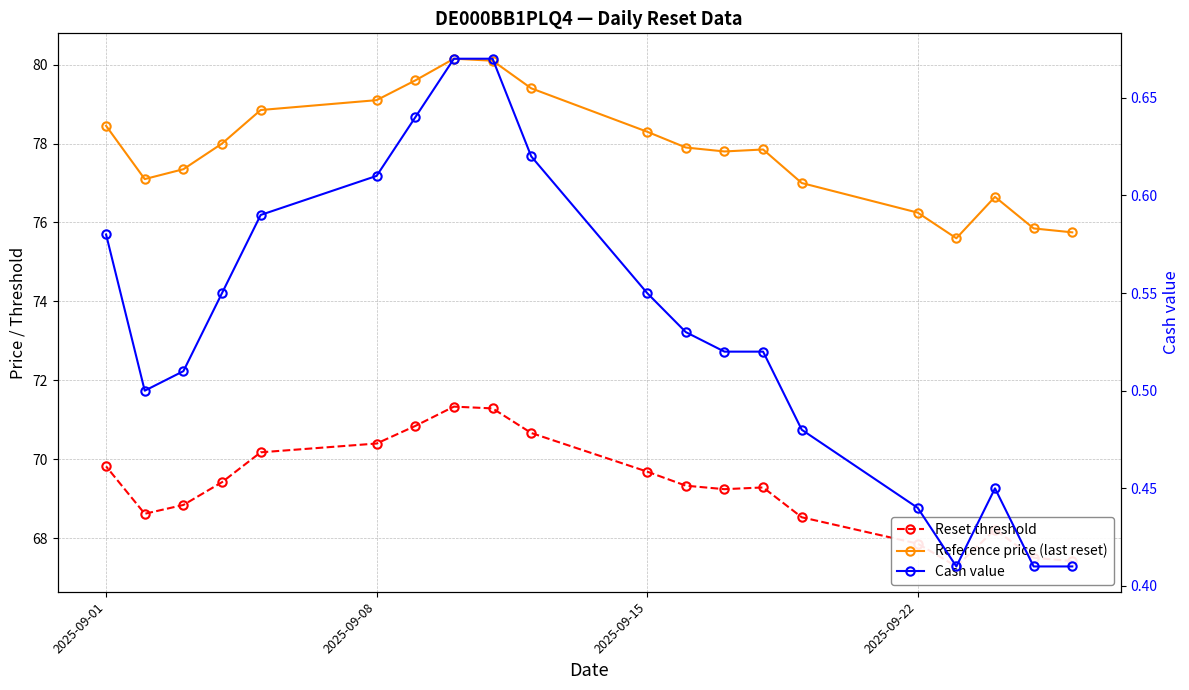

Is the value of Reference price (last reset) at 15 greater than the value of Cash value at 5?

Yes